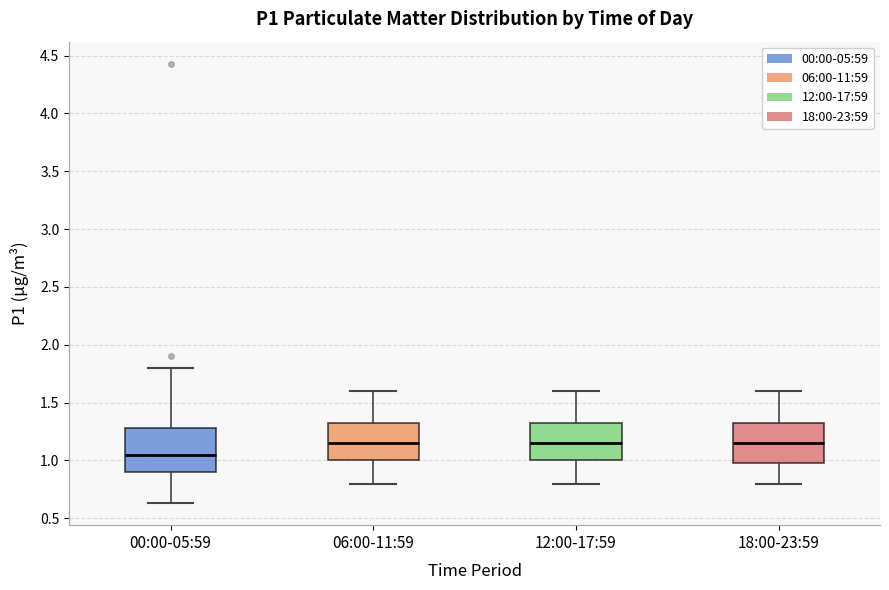

Reading left to right, read every box against the y-axis: the position of its median line, the range the box covers, and the ends of its whiskers. The values are not printed on the chart, so give them approximately, as read against the axis.

00:00-05:59: median 1.05, box 0.90 to 1.30, whiskers 0.65 to 1.80
06:00-11:59: median 1.15, box 1.00 to 1.35, whiskers 0.80 to 1.60
12:00-17:59: median 1.15, box 1.00 to 1.35, whiskers 0.80 to 1.60
18:00-23:59: median 1.15, box 1.00 to 1.35, whiskers 0.80 to 1.60